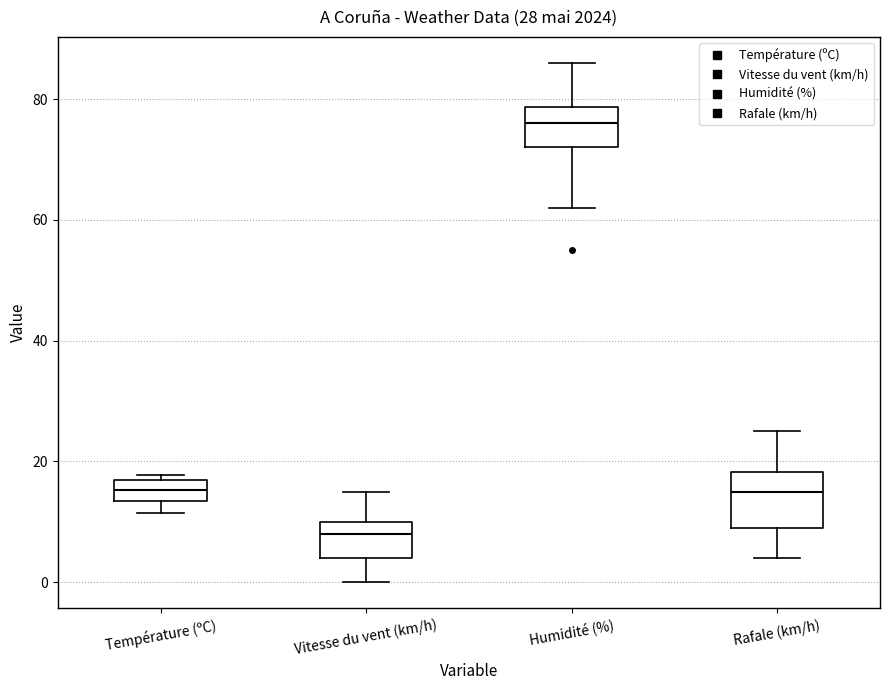

Which box is the tallest, from its lower edge to its upper edge?

Rafale (km/h)